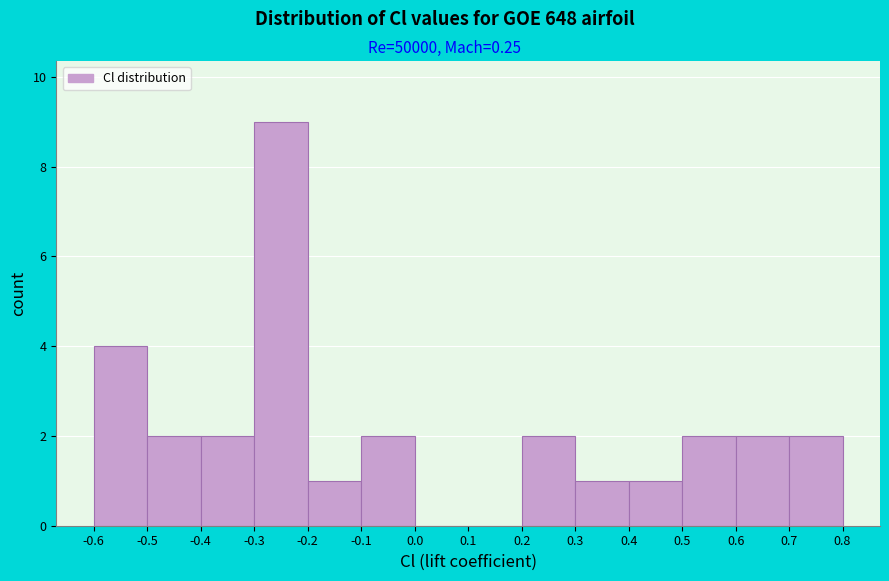

How tall is the bar that spans 0.7 to 0.8 on the x-axis? The values are not printed on the chart, so give them approximately, as read against the axis.

2